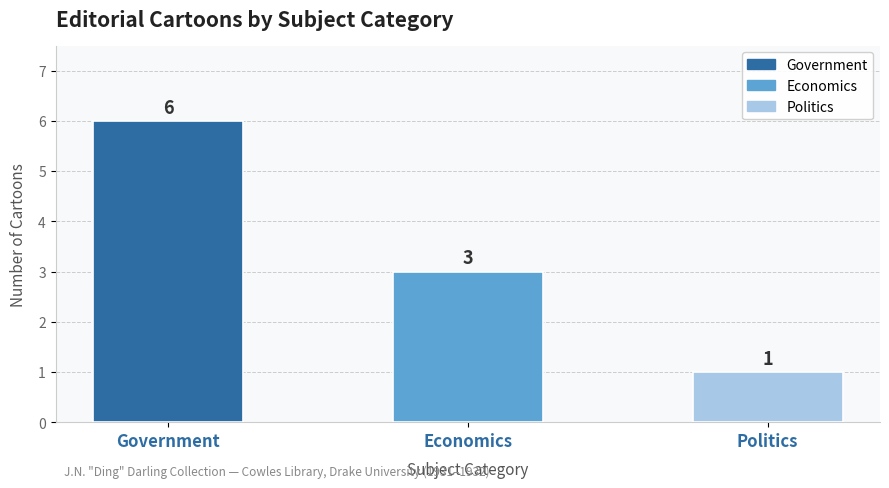

What is the ratio of the value at Government to the value at Politics?

6.0